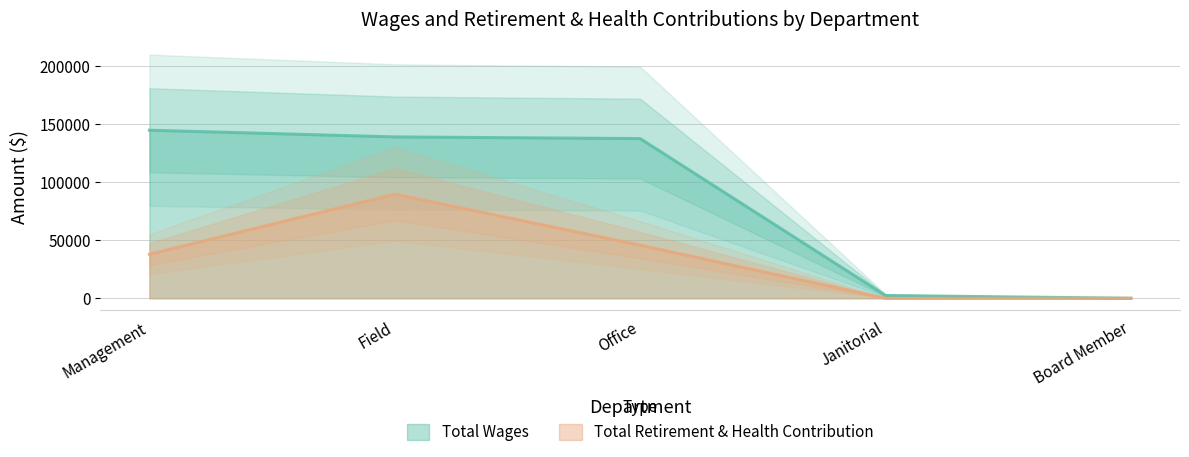

What is the label of the 1st point from the right?

Board Member